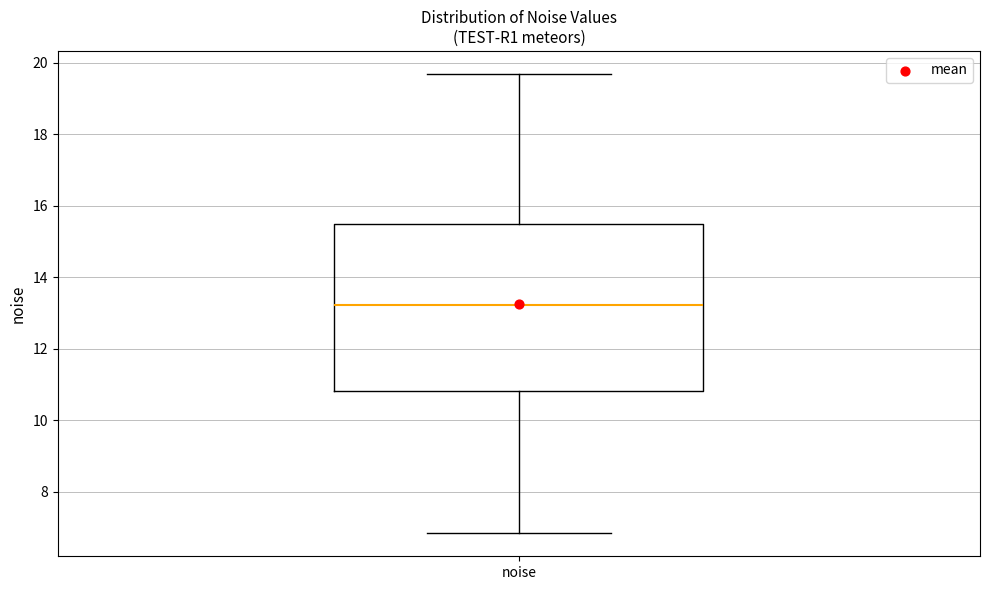

Read this box plot against the y-axis: the position of the median line, the range covered by the box, and the ends of both whiskers. The values are not printed on the chart, so give them approximately, as read against the axis.

median 13.2, box 10.8 to 15.6, whiskers 6.8 to 19.6